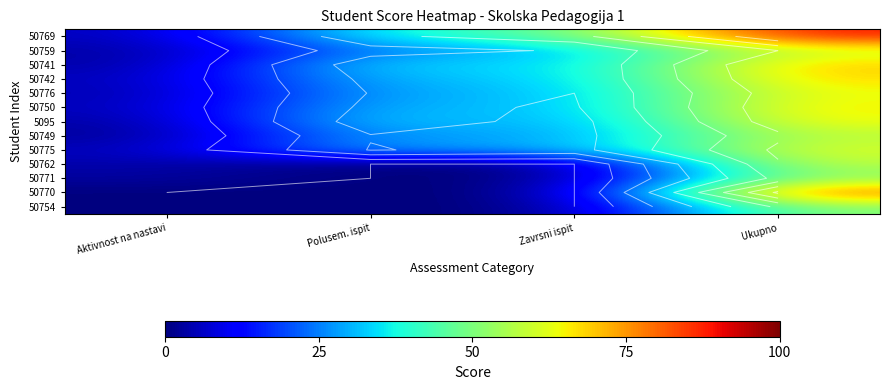

Which category has the highest value across all series?

Ukupno